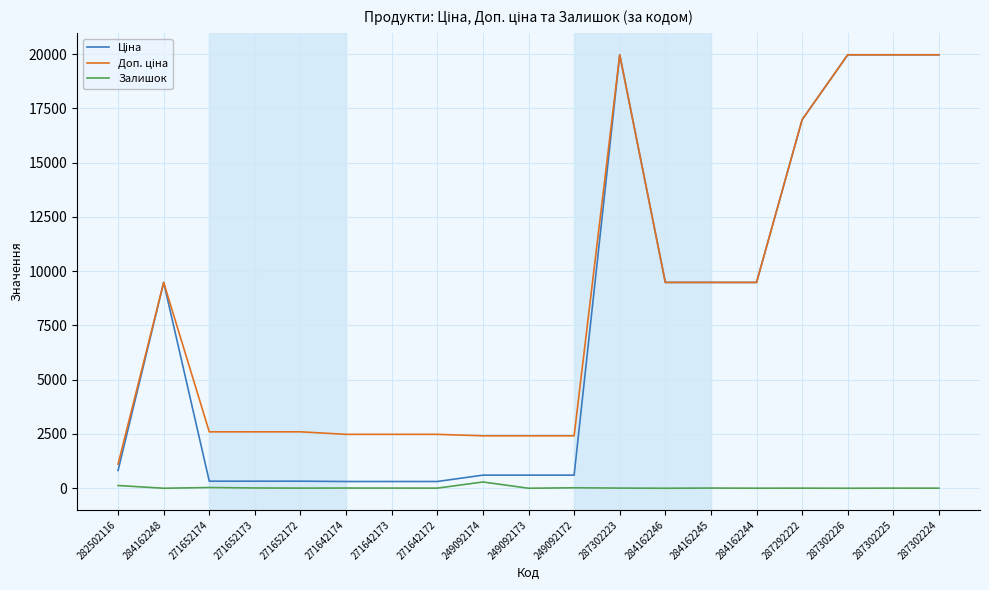

Is it true that Залишок equals 0.0 at 284162248?

True